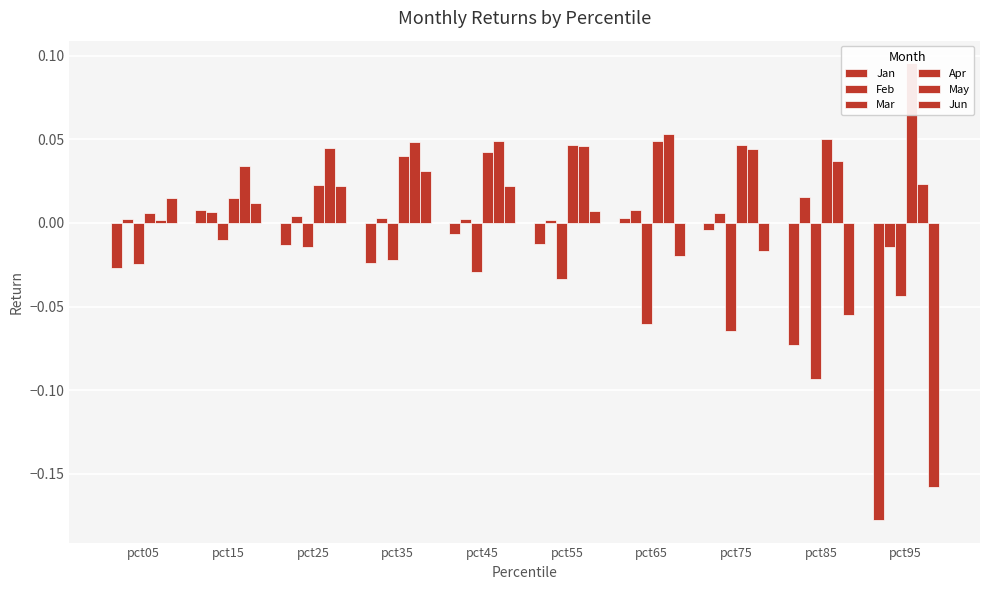

Are the bars horizontal?

No